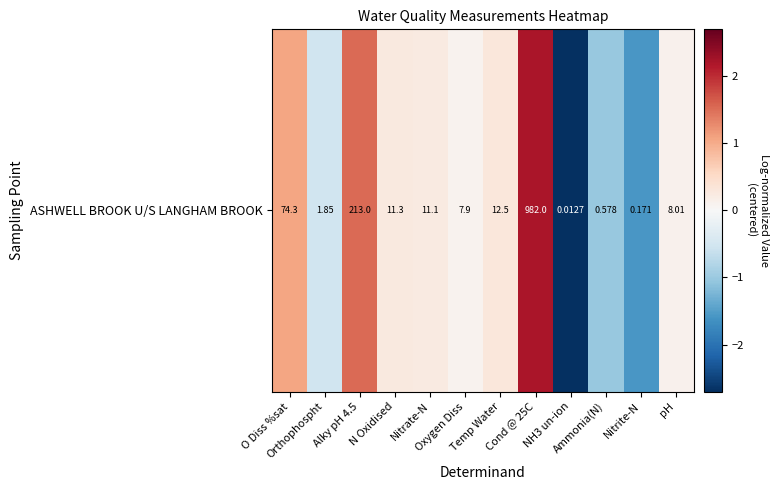

Which category has the highest value across all series?

Cond @ 25C